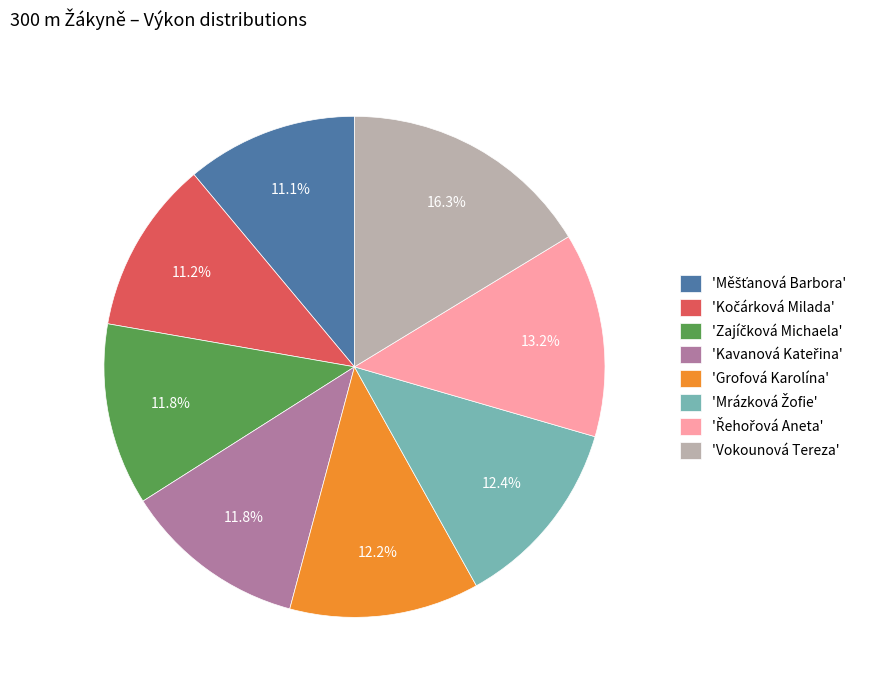

Count the number of slices in the pie.

8